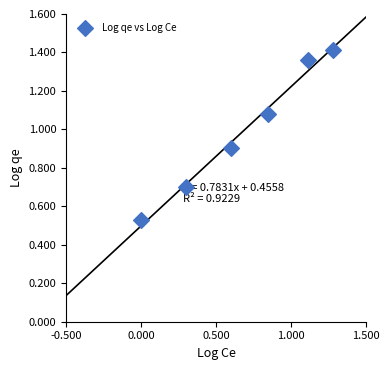

What is the average X value?

0.7